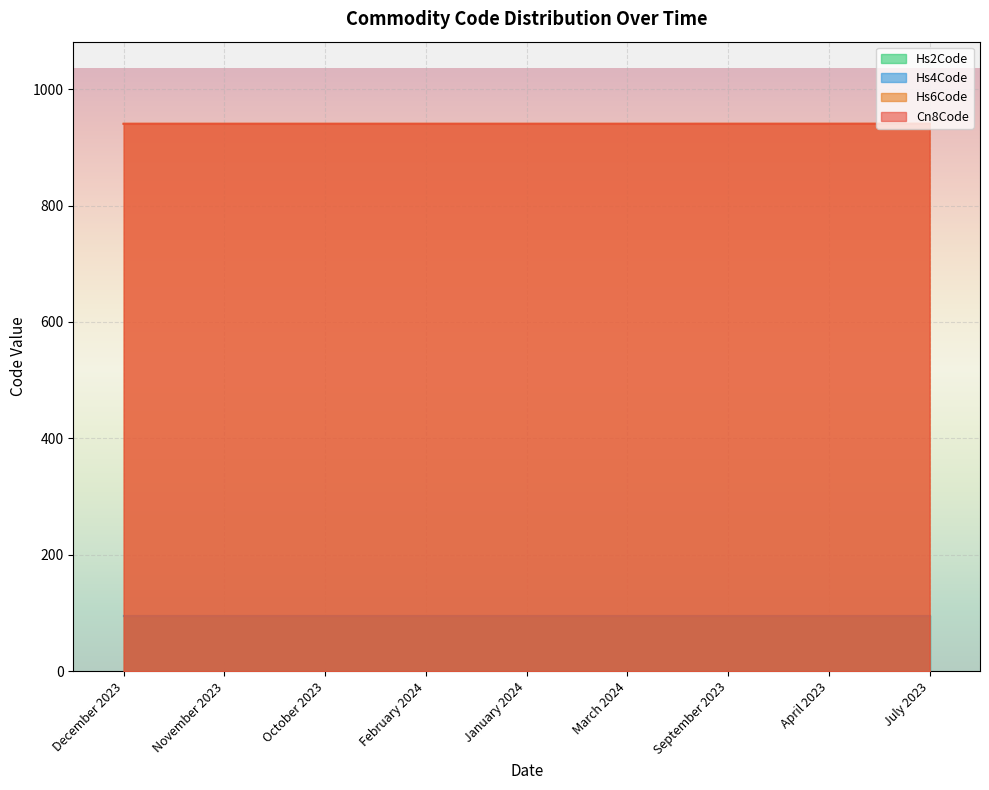

True or false: Cn8Code and Hs6Code cross at least once.

False